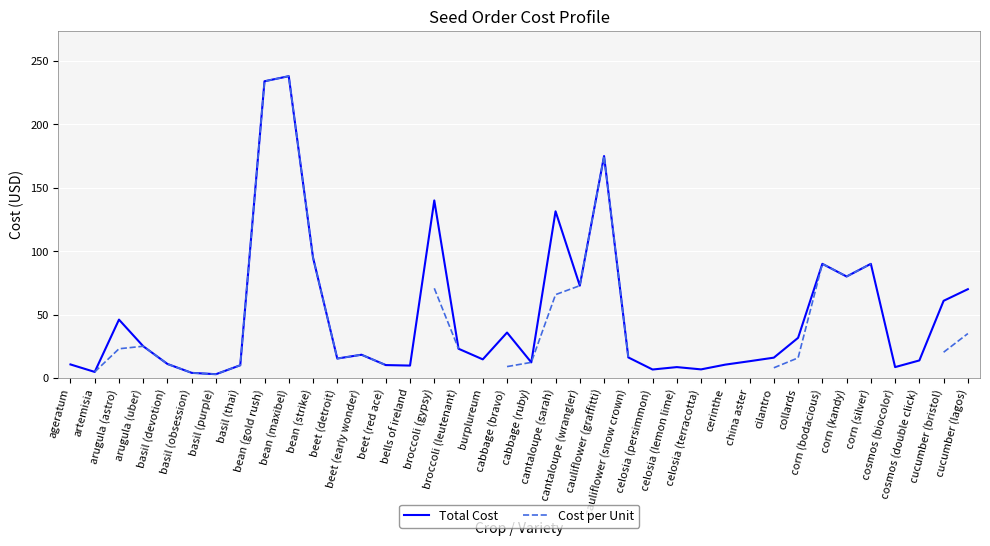

True or false: Cost per Unit and Total Cost intersect in this chart.

False